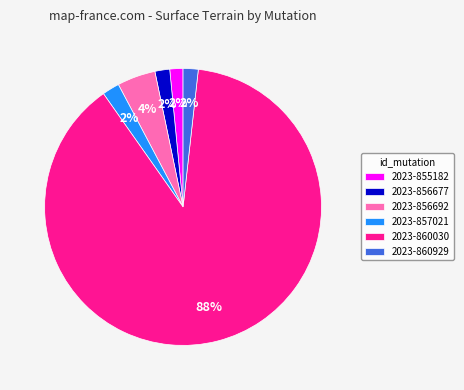

Is the sum of 2023-860030 and 2023-860929 greater than half?

Yes